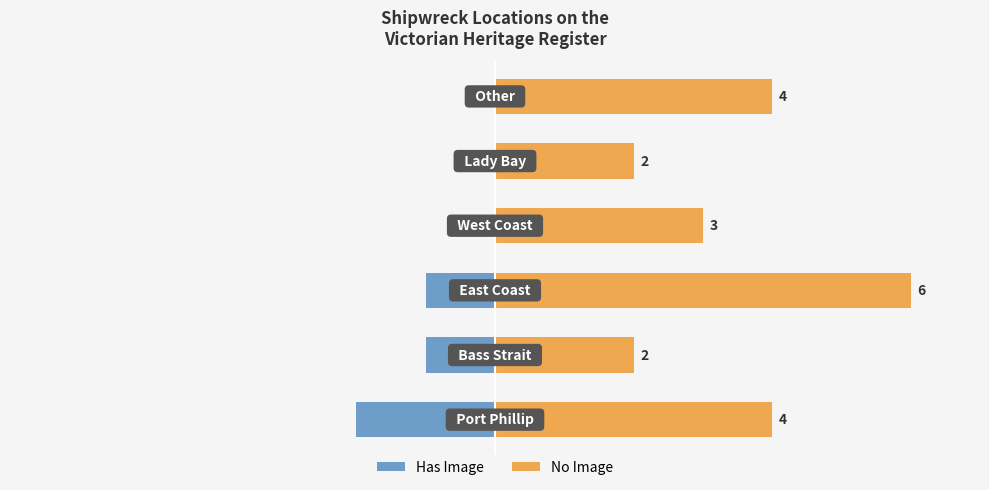

Reading right to left, extract all data points from this chart.

Has Image: 0	0	0	-1	-1	-2
No Image: 4	2	3	6	2	4